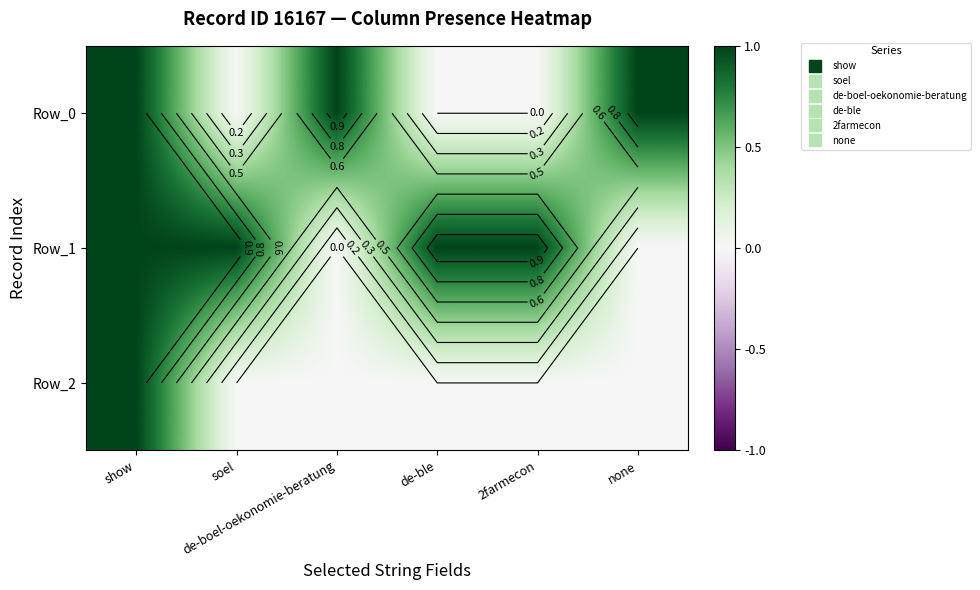

Rank the series at de-ble from highest to lowest value.

Row_1, Row_0, Row_2